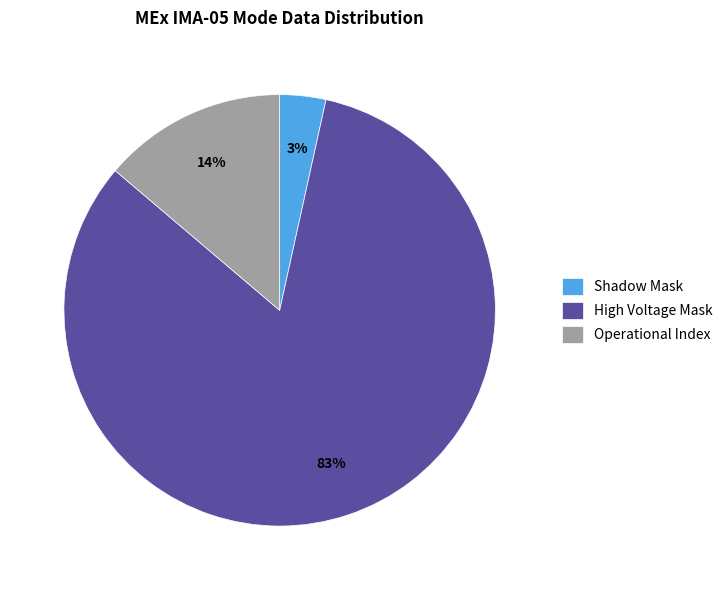

Between High Voltage Mask and Operational Index, which is larger?

High Voltage Mask